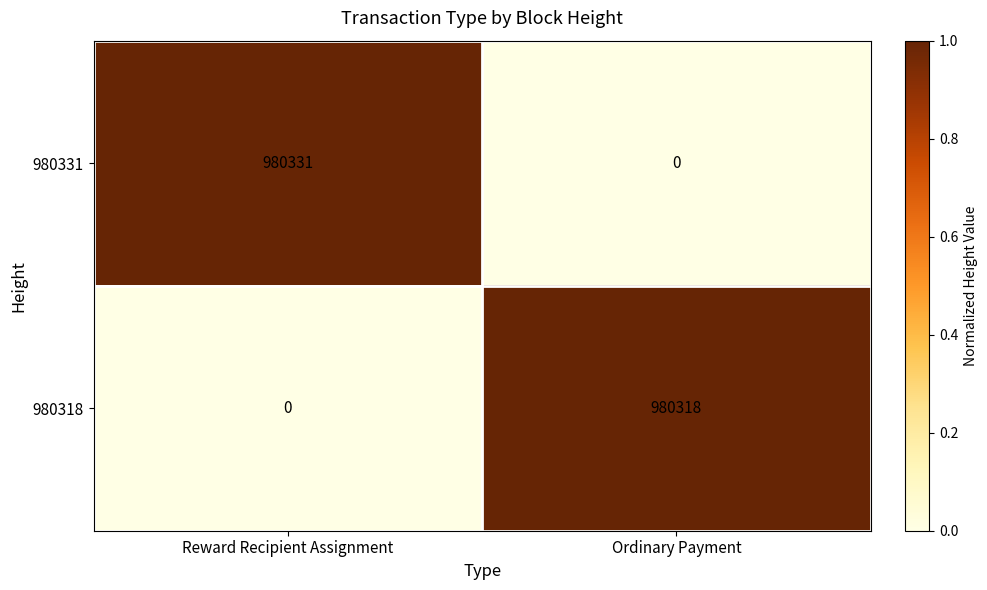

What is the sum of all 980318 values?

980318